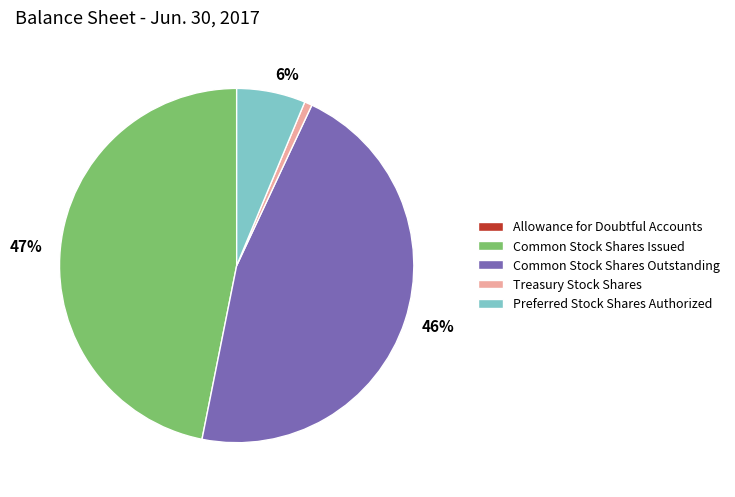

Does Treasury Stock Shares account for over 50% of the chart?

No